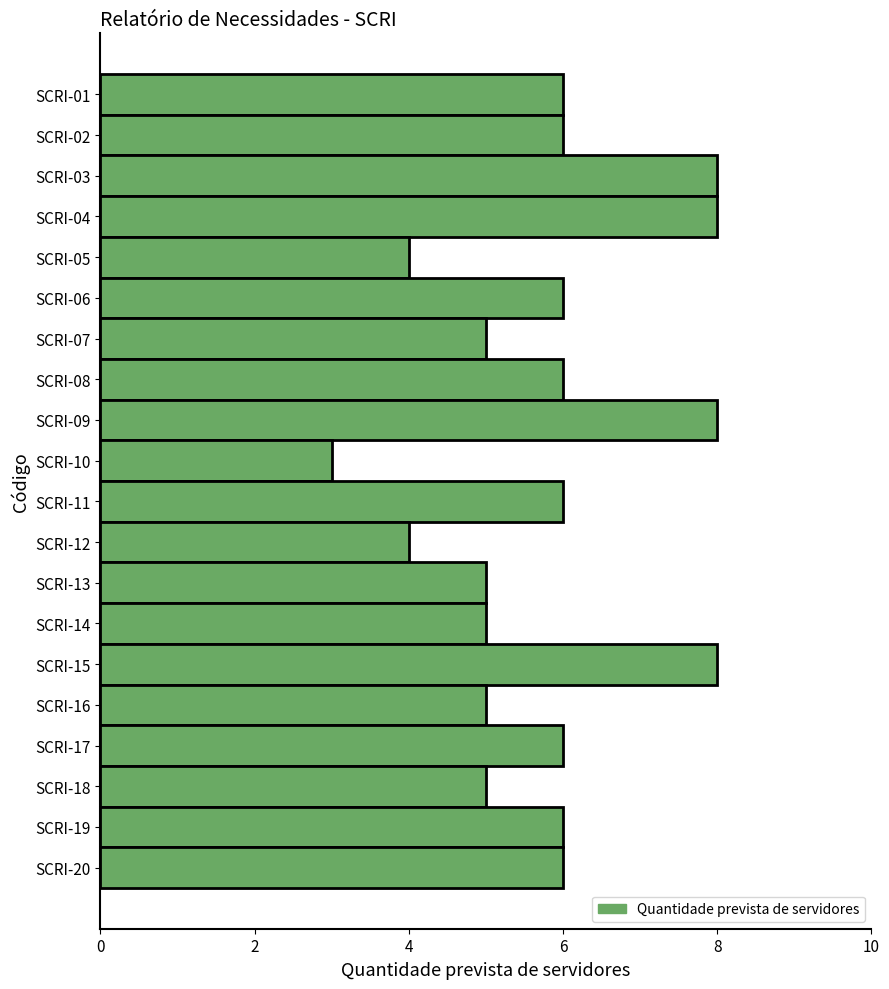

What is the smallest value displayed?

3